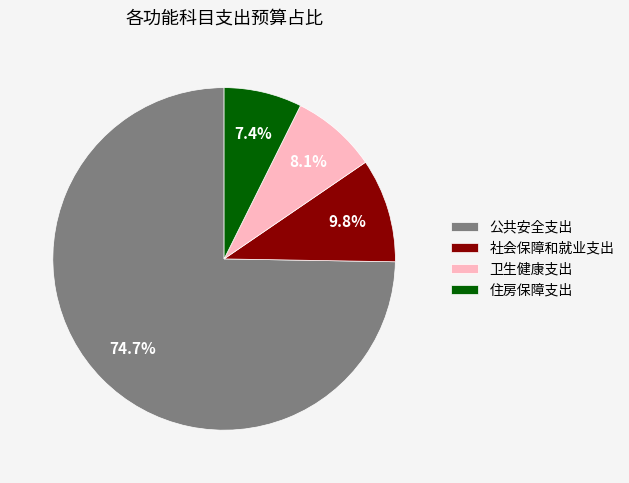

Between 公共安全支出 and 卫生健康支出, which is larger?

公共安全支出